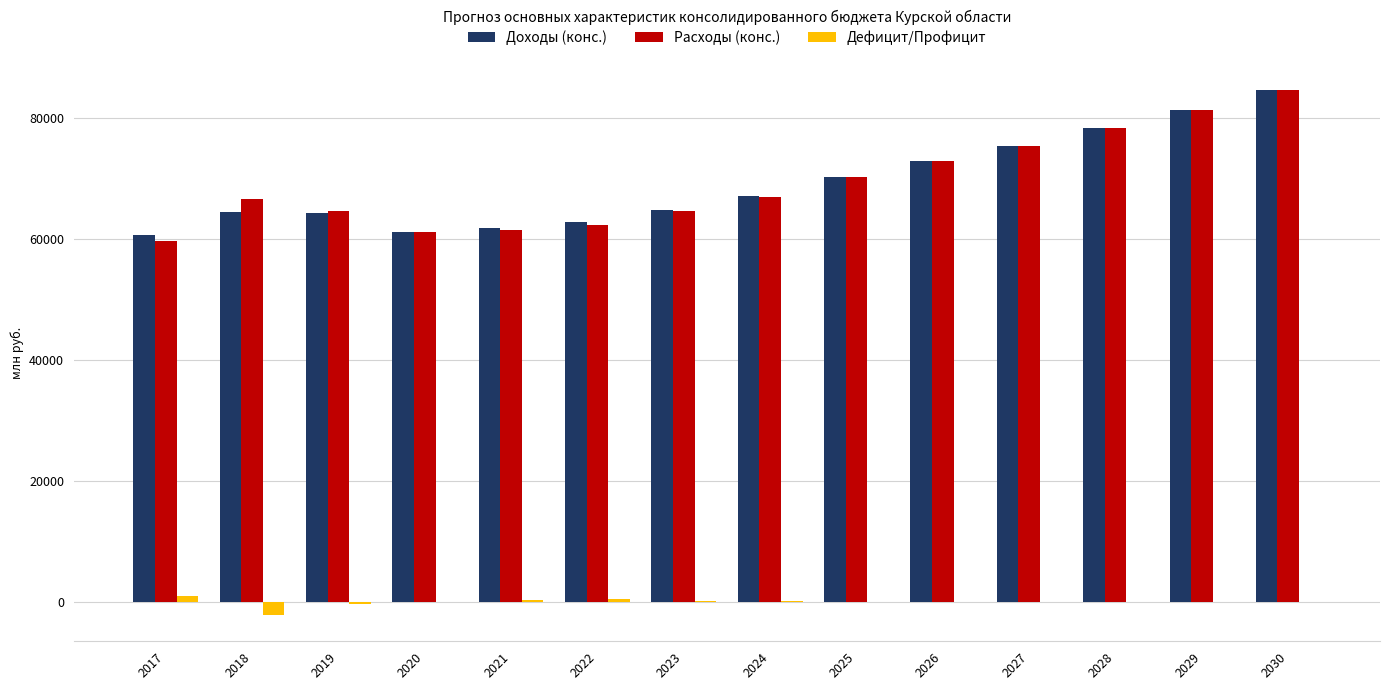

How many values in the Доходы (конс.) series exceed 67053?

7